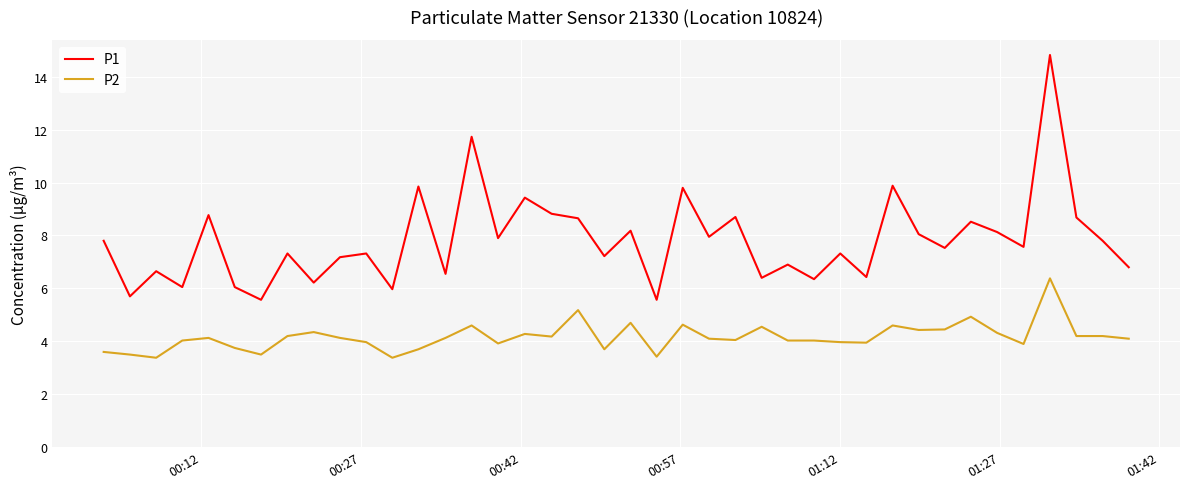

True or false: P1 and P2 cross at least once.

False